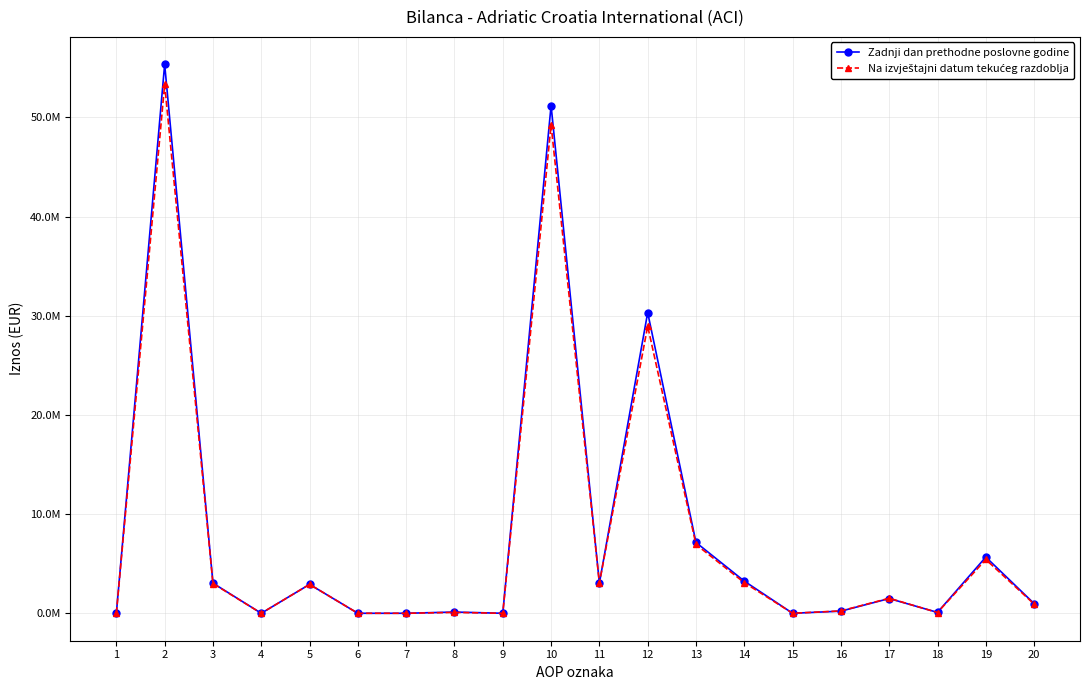

Which label corresponds to the smallest value in the chart?

1